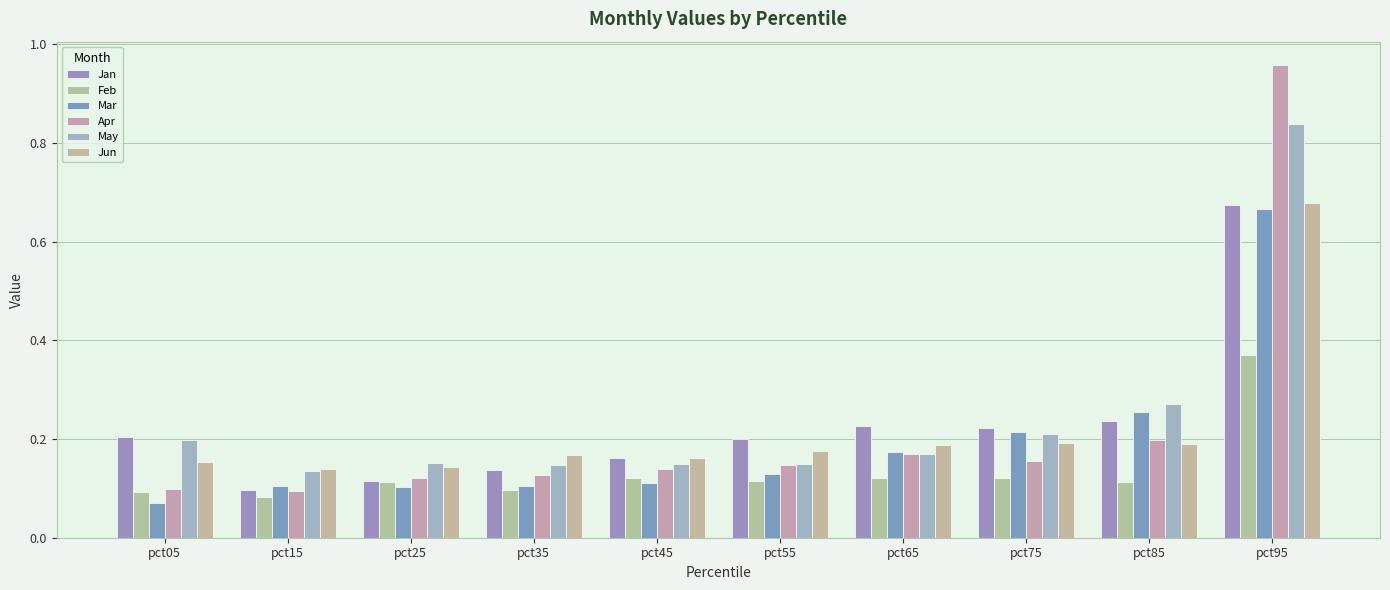

Reading right to left, list all the values displayed in this chart.

Jan: 0.7	0.2	0.2	0.2	0.2	0.2	0.1	0.1	0.1	0.2
Feb: 0.4	0.1	0.1	0.1	0.1	0.1	0.1	0.1	0.1	0.1
Mar: 0.7	0.3	0.2	0.2	0.1	0.1	0.1	0.1	0.1	0.1
Apr: 1.0	0.2	0.2	0.2	0.1	0.1	0.1	0.1	0.1	0.1
May: 0.8	0.3	0.2	0.2	0.1	0.1	0.1	0.2	0.1	0.2
Jun: 0.7	0.2	0.2	0.2	0.2	0.2	0.2	0.1	0.1	0.2